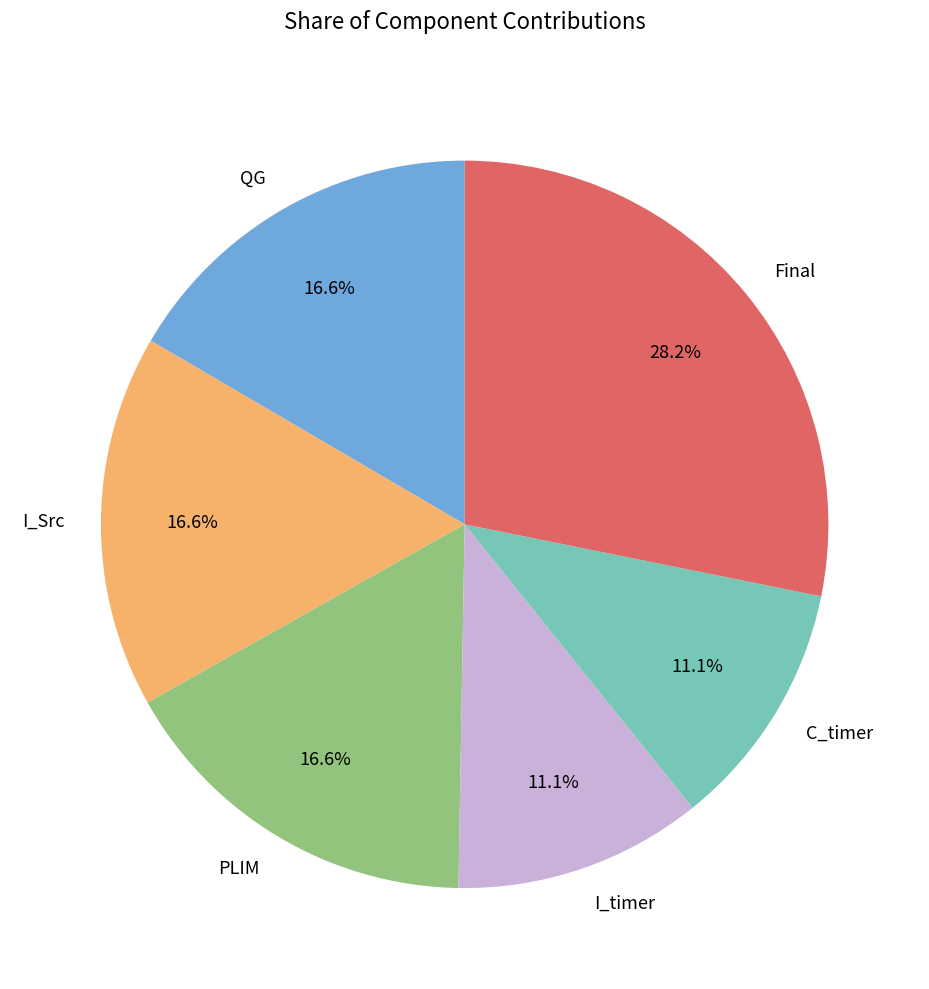

To the nearest percent, what portion does I_timer represent?

11%